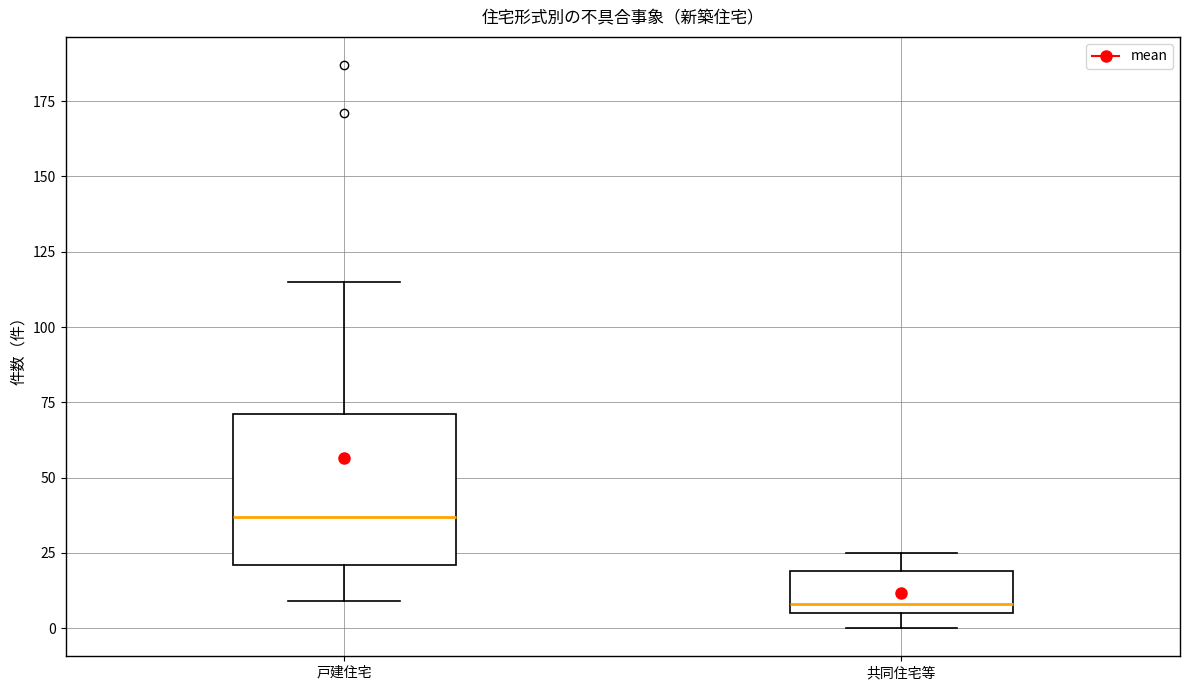

Where does the median line of the box for 戸建住宅 sit on the y-axis? The values are not printed on the chart, so give them approximately, as read against the axis.

35